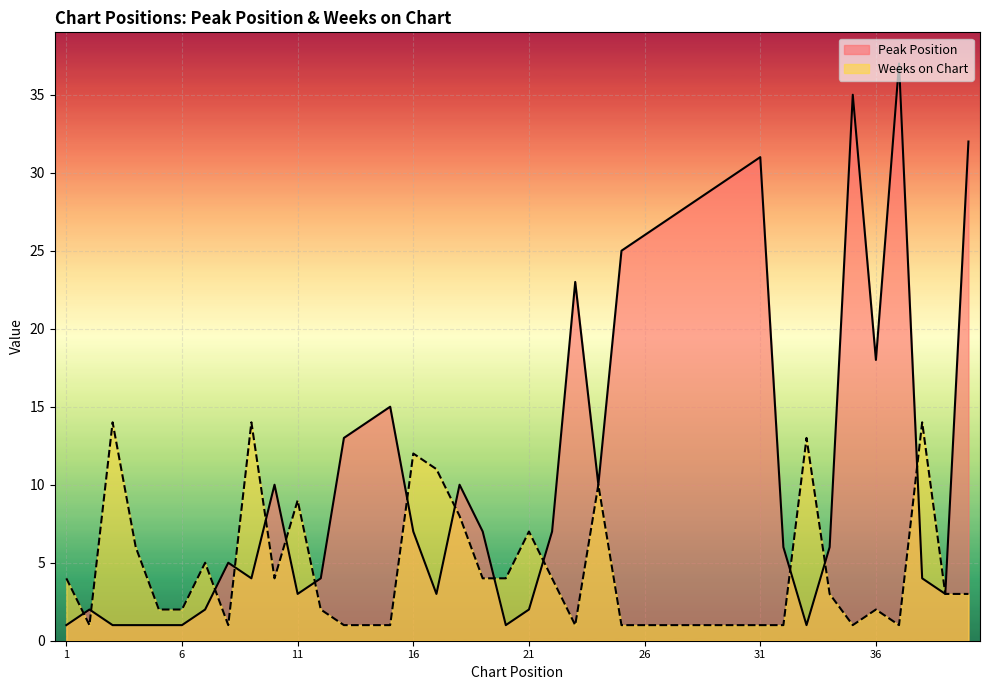

Which has a higher value, 30 or 34?

30